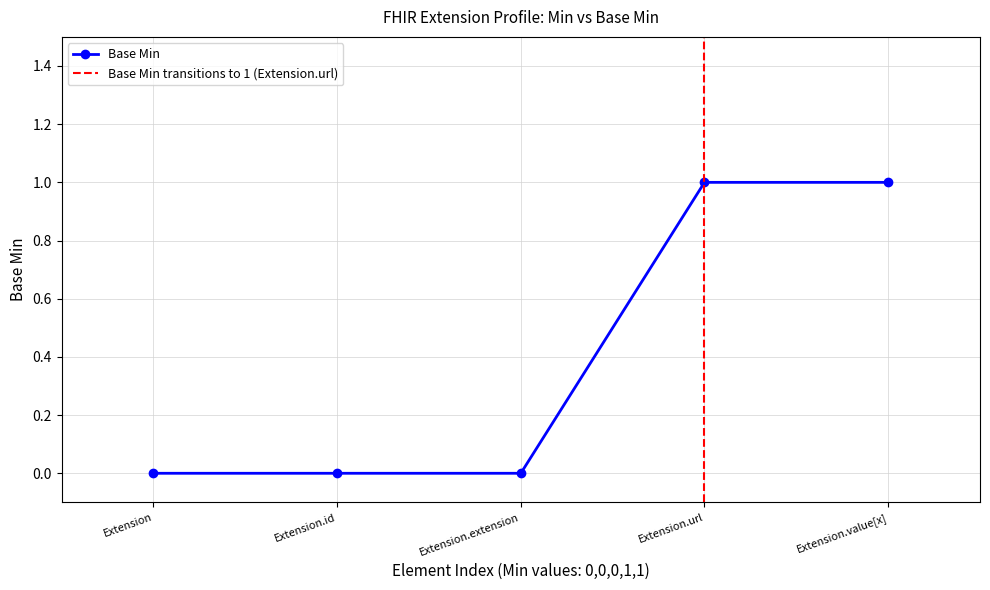

How many lines are shown in the chart?

1